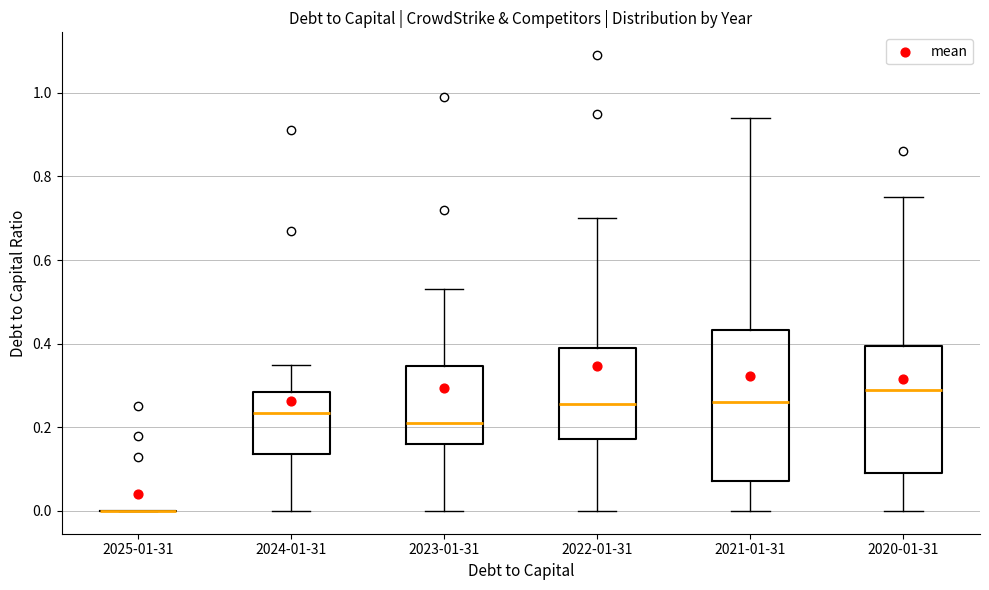

Reading left to right, read every box against the y-axis: the position of its median line, the range the box covers, and the ends of its whiskers. The values are not printed on the chart, so give them approximately, as read against the axis.

2025-01-31: box collapsed to a line at 0.00, whiskers 0.00 to 0.00
2024-01-31: median 0.24, box 0.14 to 0.28, whiskers 0.00 to 0.36
2023-01-31: median 0.22, box 0.16 to 0.34, whiskers 0.00 to 0.54
2022-01-31: median 0.26, box 0.18 to 0.40, whiskers 0.00 to 0.70
2021-01-31: median 0.26, box 0.08 to 0.44, whiskers 0.00 to 0.94
2020-01-31: median 0.30, box 0.10 to 0.40, whiskers 0.00 to 0.76